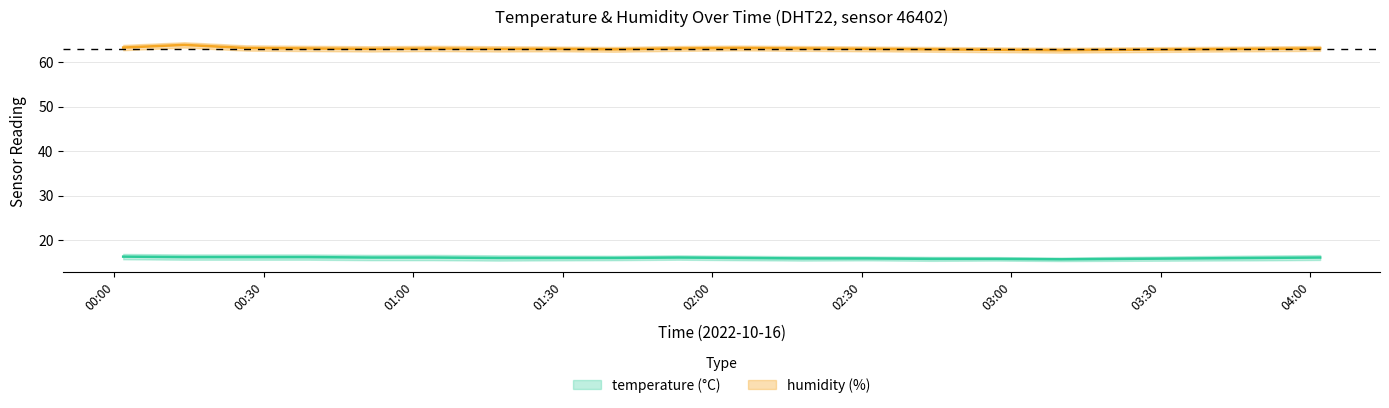

What is the sum of the humidity values at 00:00 and 03:30?

126.1